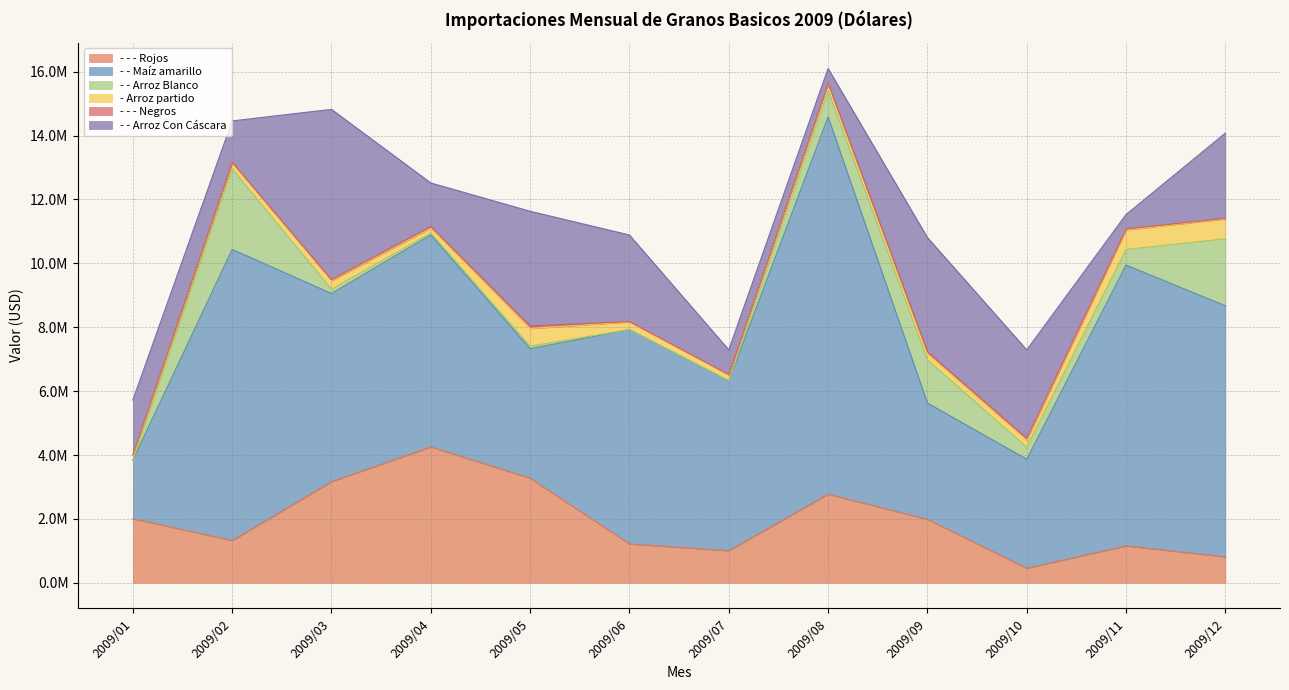

How many lines are shown in the chart?

6